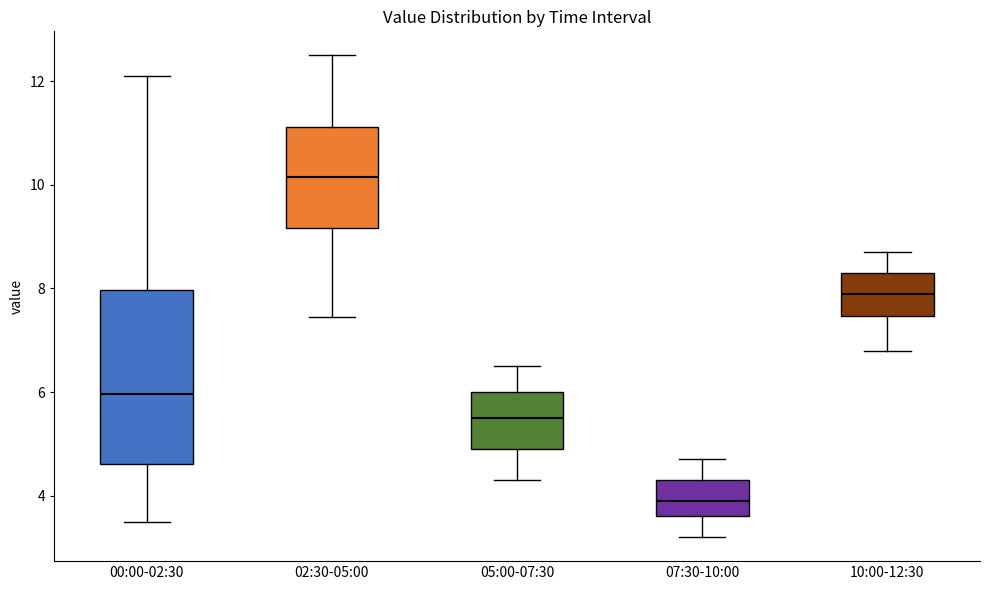

Reading left to right, read every box against the y-axis: the position of its median line, the range the box covers, and the ends of its whiskers. The values are not printed on the chart, so give them approximately, as read against the axis.

00:00-02:30: median 6.0, box 4.6 to 8.0, whiskers 3.6 to 12.2
02:30-05:00: median 10.2, box 9.2 to 11.2, whiskers 7.4 to 12.6
05:00-07:30: median 5.6, box 5.0 to 6.0, whiskers 4.4 to 6.6
07:30-10:00: median 4.0, box 3.6 to 4.4, whiskers 3.2 to 4.8
10:00-12:30: median 8.0, box 7.4 to 8.4, whiskers 6.8 to 8.8